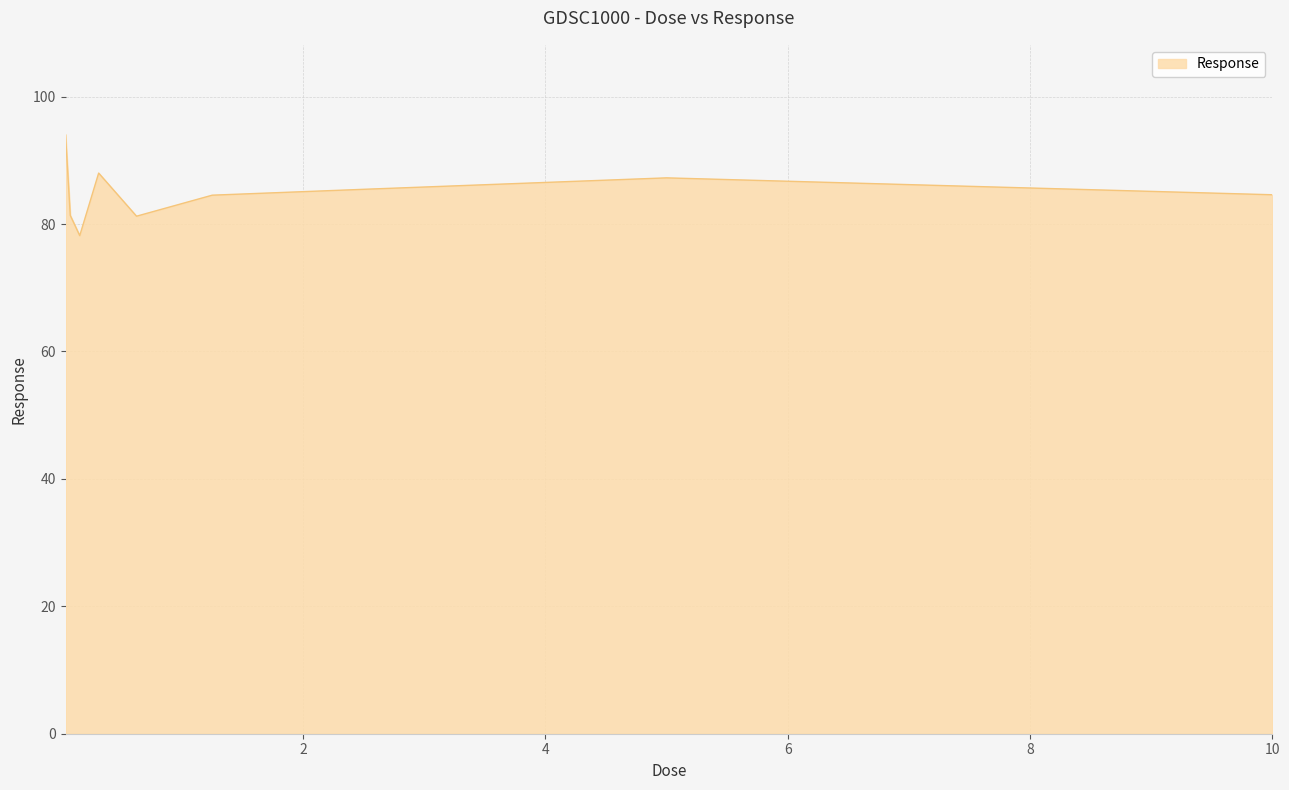

What is the difference between the maximum and minimum values?

15.8